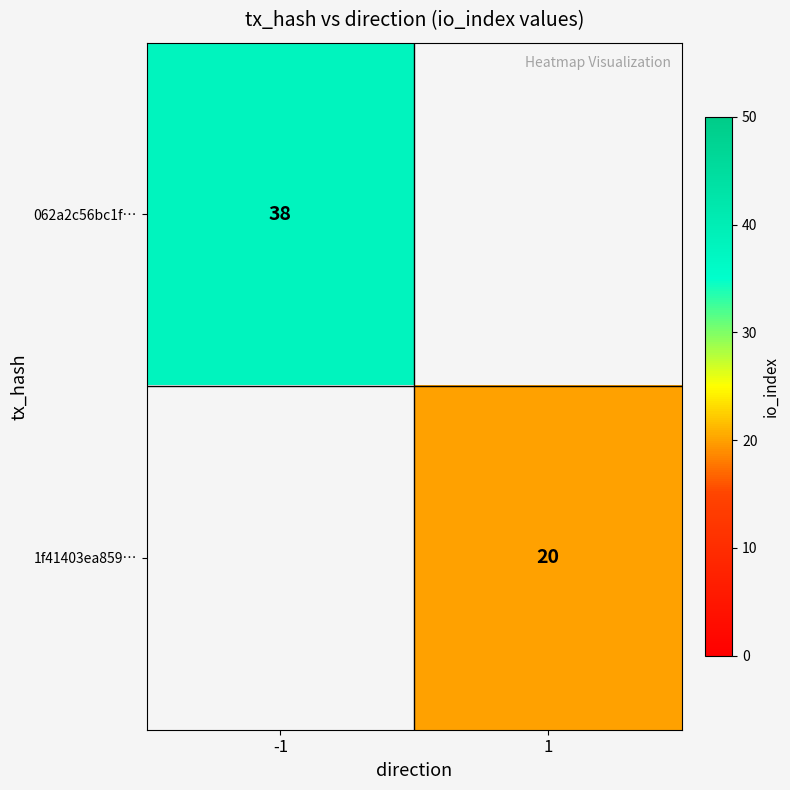

At how many categories does at least one series exceed 36?

1